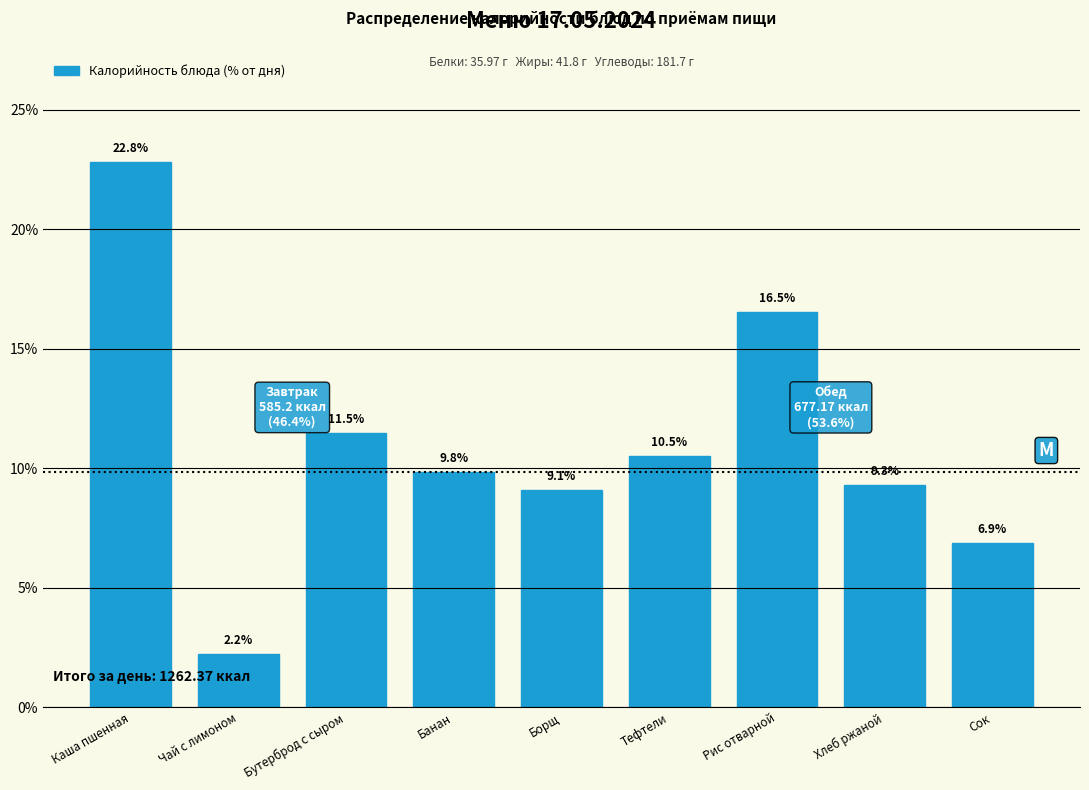

Reading left to right, list all the values displayed in this chart.

Каша пшенная=22.8	Чай с лимоном=2.2	Бутерброд с сыром=11.5	Банан=9.8	Борщ=9.1	Тефтели=10.5	Рис отварной=16.5	Хлеб ржаной=9.3	Сок=6.9